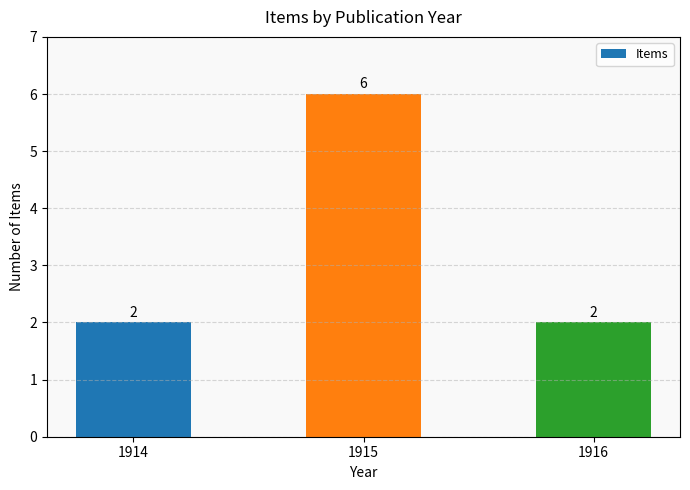

Reading left to right, what are all the values shown in this chart?

2	6	2